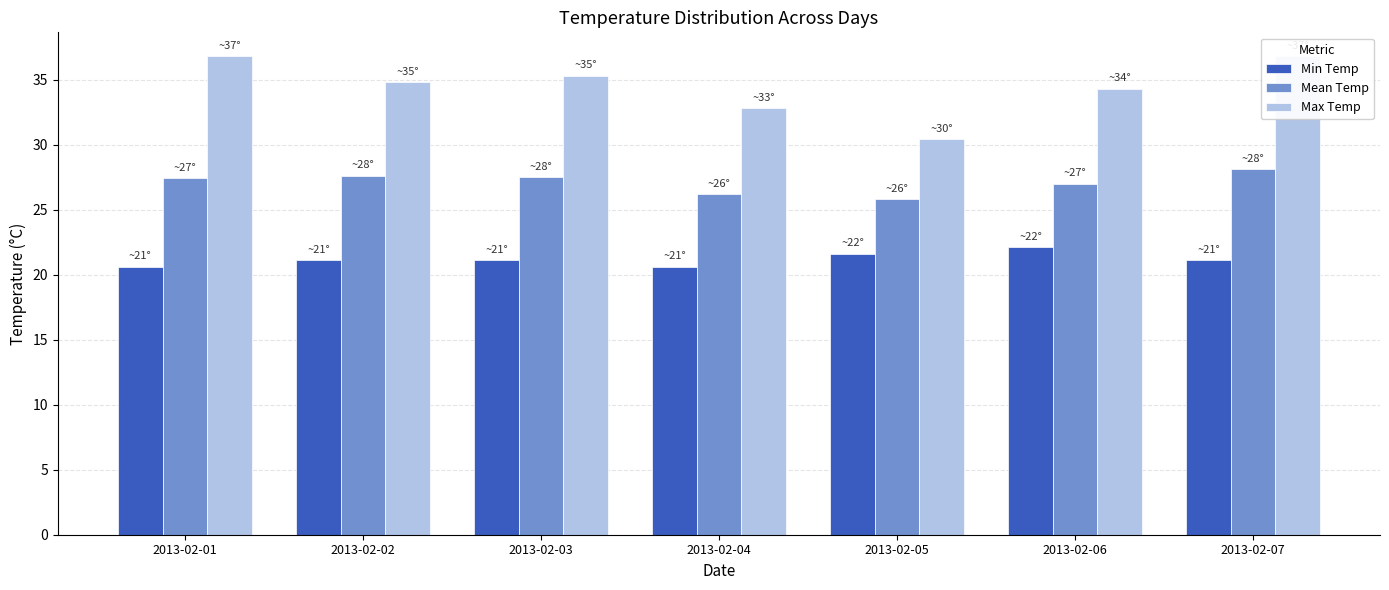

What is the maximum value shown in the chart?

36.8